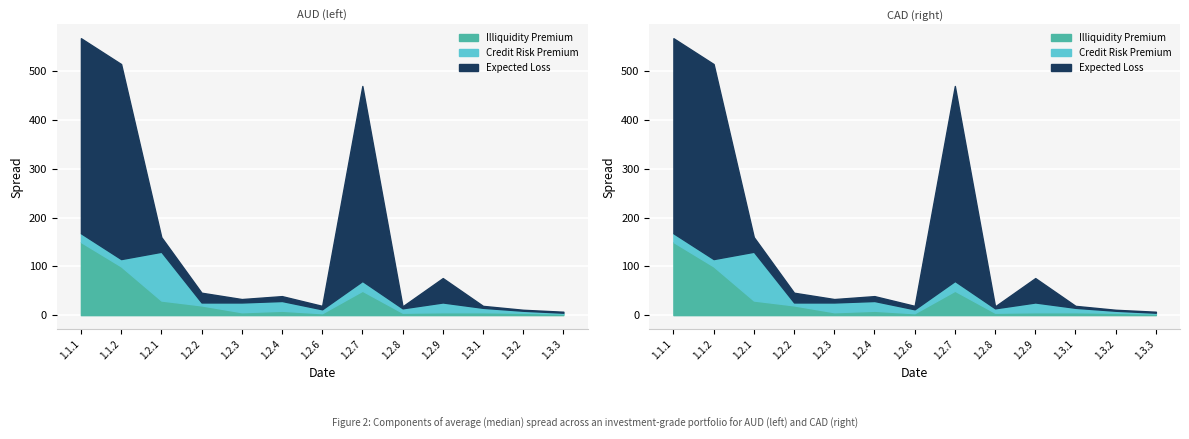

At 1.2.9, list the series in order from smallest to largest.

Illiquidity Premium, Credit Risk Premium, Expected Loss